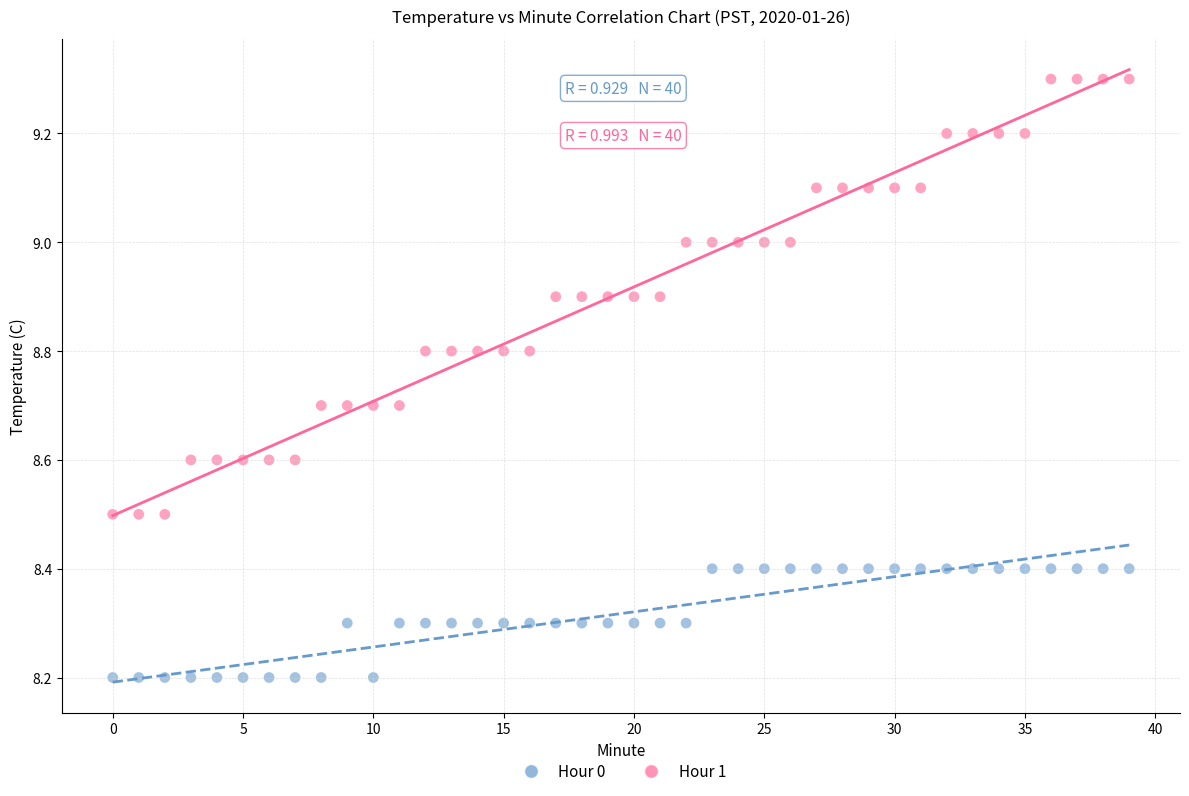

Which series has the largest Y range (max minus min)?

Hour 1